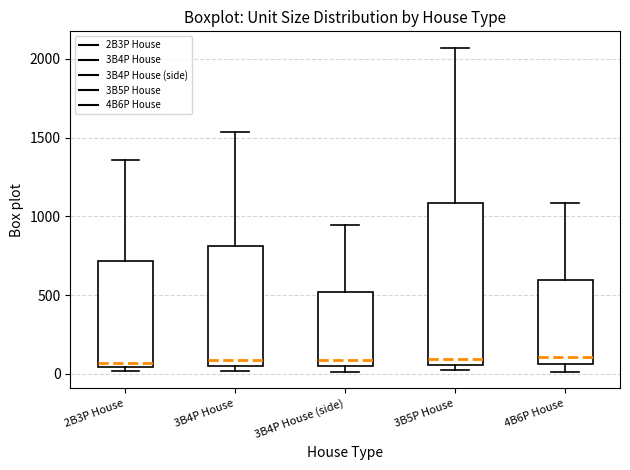

Reading left to right, read every box against the y-axis: the position of its median line, the range the box covers, and the ends of its whiskers. The values are not printed on the chart, so give them approximately, as read against the axis.

2B3P House: median 50 (just above the box's lower edge), box 50 to 700, whiskers 0 to 1350
3B4P House: median 100, box 50 to 800, whiskers 0 to 1550
3B4P House (side): median 100, box 50 to 500, whiskers 0 to 950
3B5P House: median 100, box 50 to 1100, whiskers 0 to 2050
4B6P House: median 100, box 50 to 600, whiskers 0 to 1100